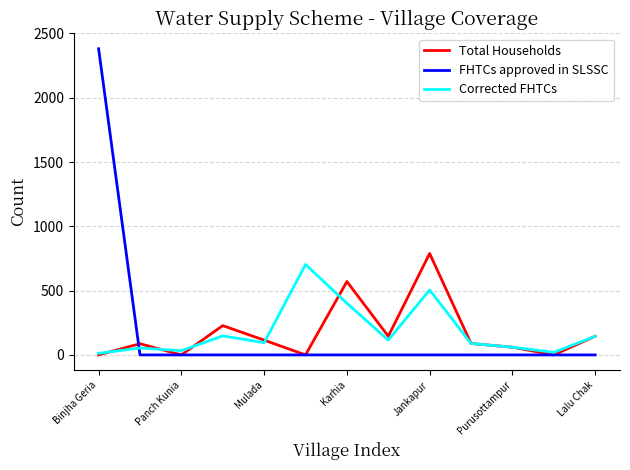

How many lines are shown in the chart?

3